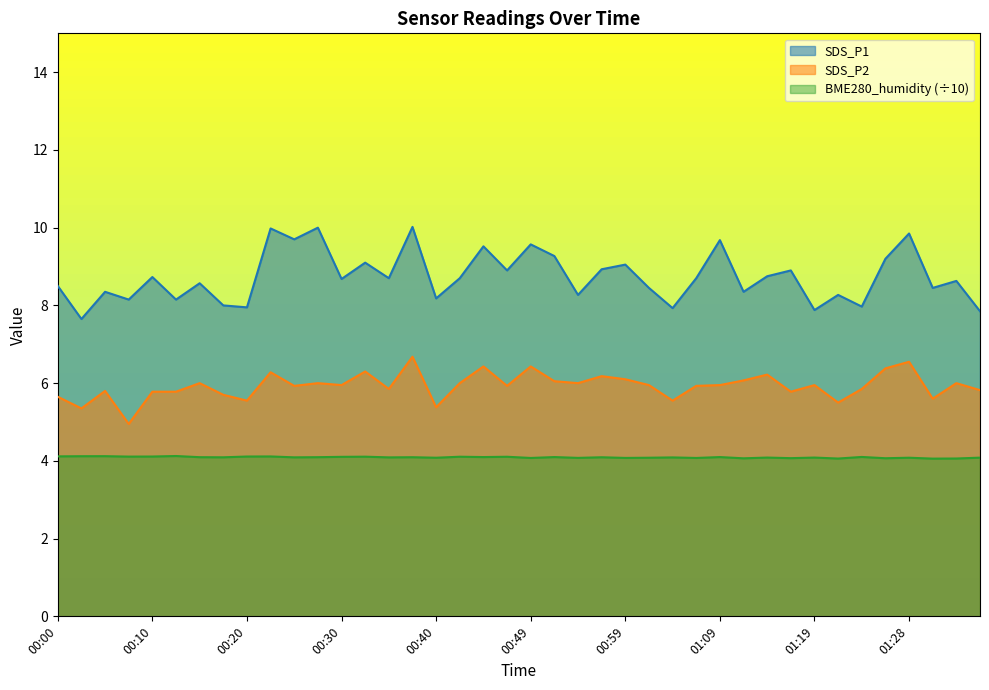

List the series in order of their overall mean, highest first.

SDS_P1, SDS_P2, BME280_humidity (÷10)